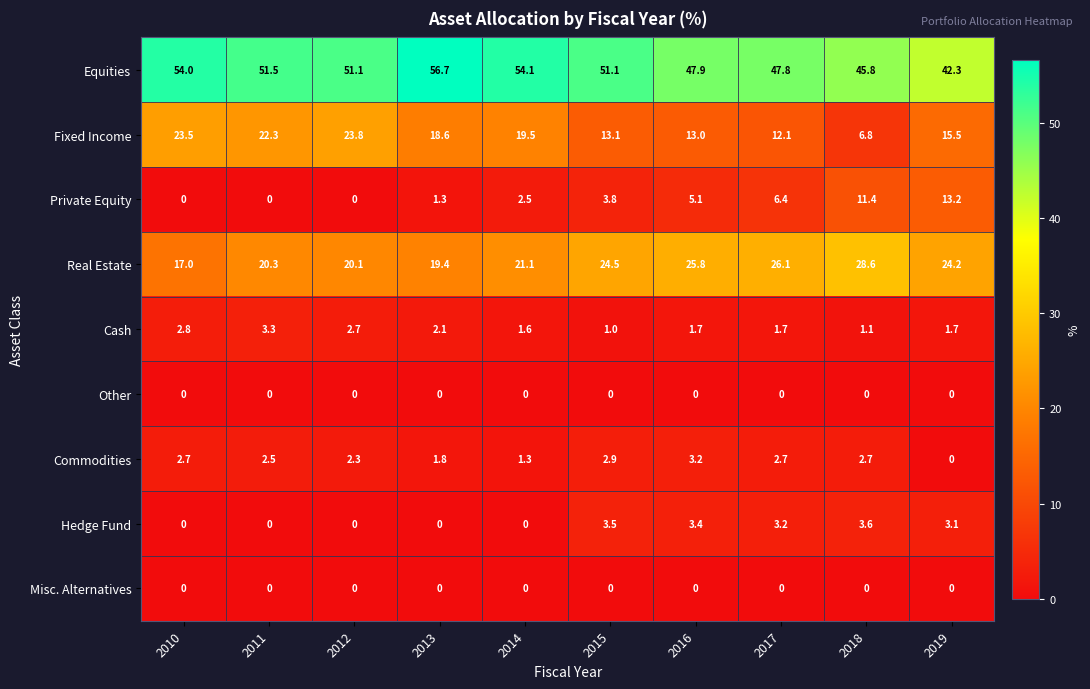

Which series changed the most between 2015 and 2019?

Private Equity